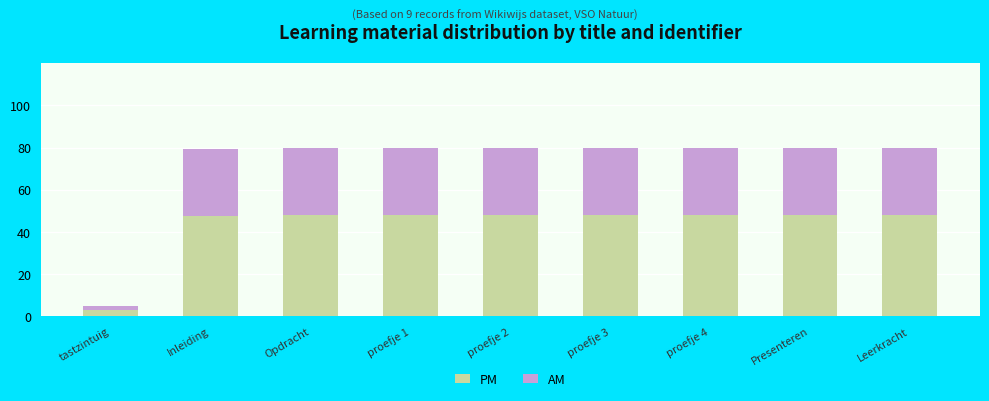

Is it true that PM equals 80.9 at Inleiding?

False